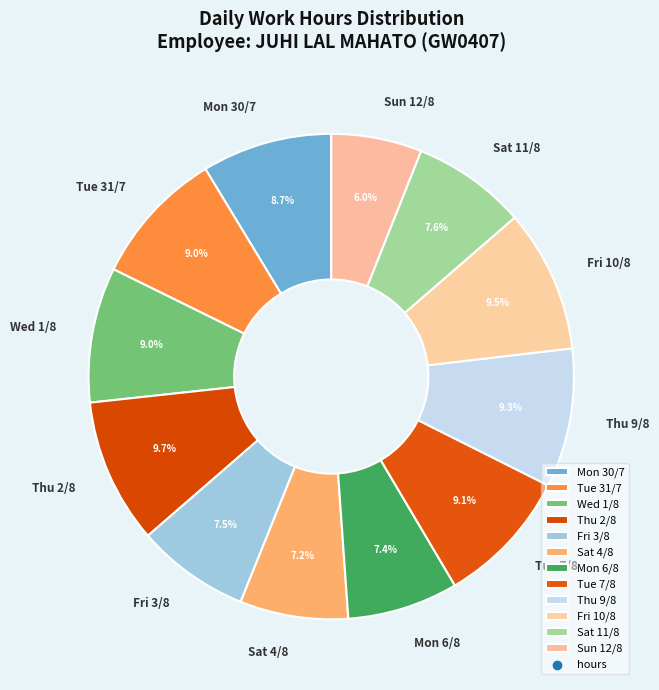

Between Thu 9/8 and Sun 12/8, which is larger?

Thu 9/8